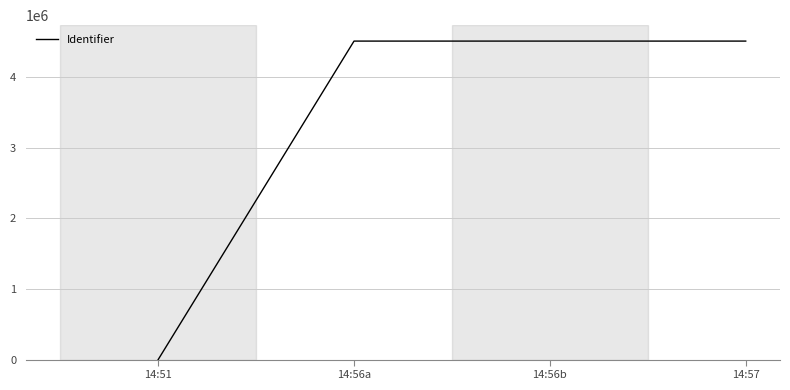

The value at 14:56a is 4507987. True or false?

True